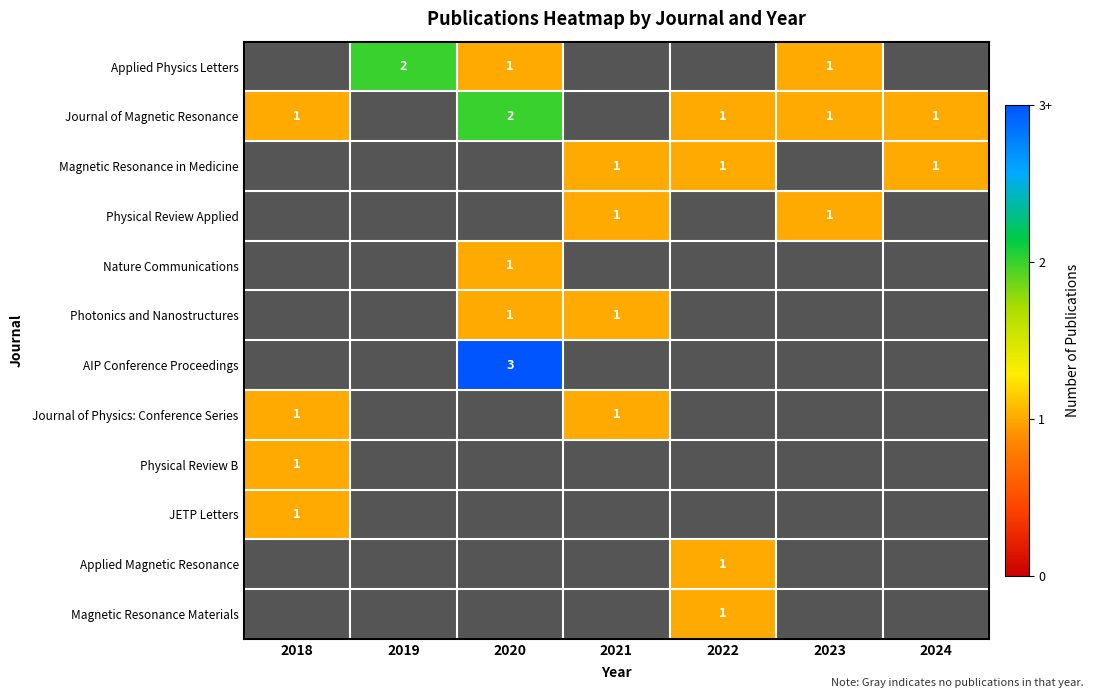

At which label does Nature Communications reach its peak?

2020